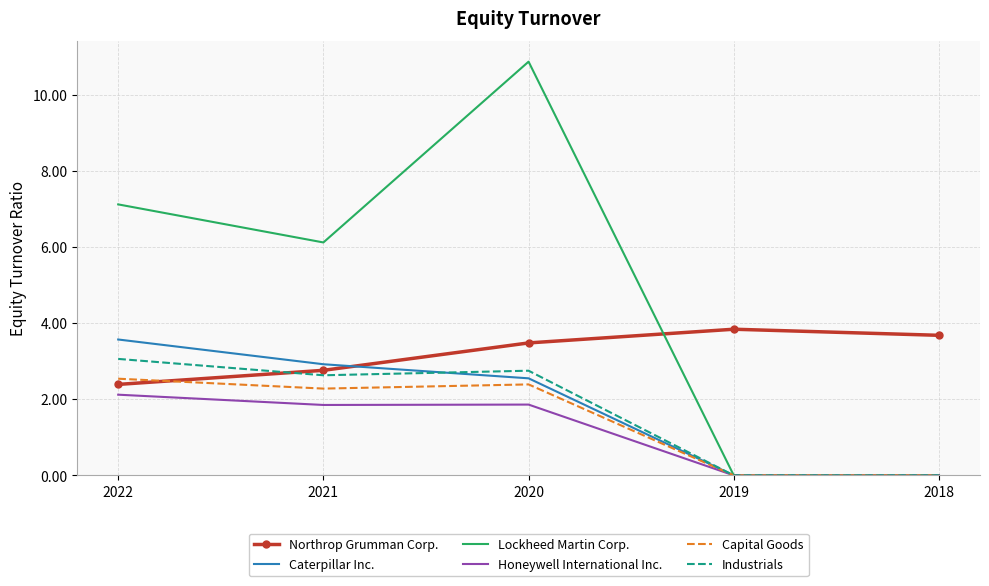

Read the Caterpillar Inc. value at 2022.

3.6